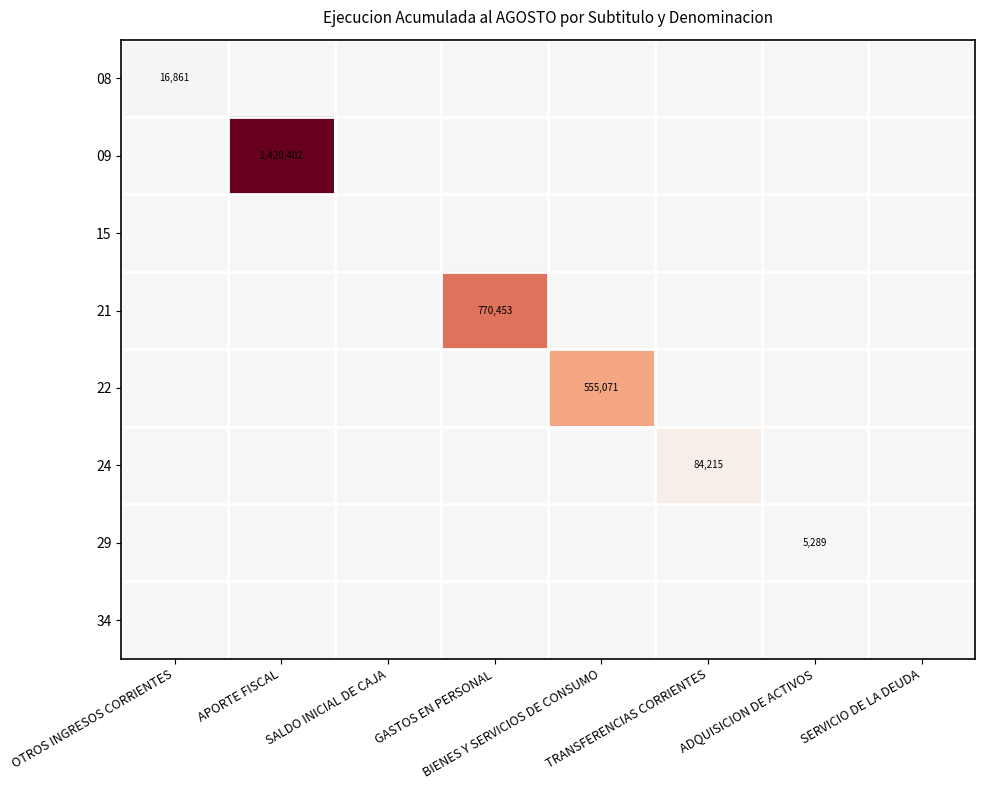

Is the value of 08 at BIENES Y SERVICIOS DE CONSUMO greater than the value of 29 at GASTOS EN PERSONAL?

No